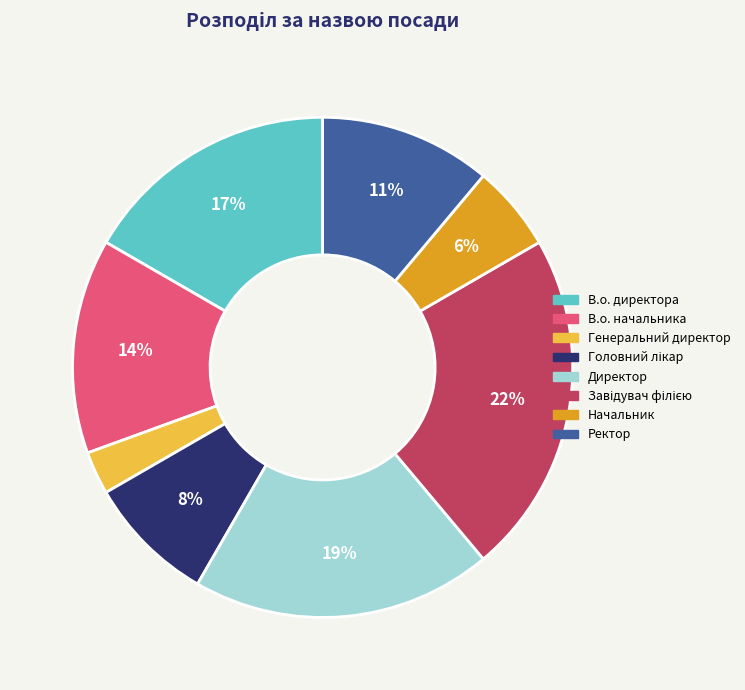

Is it true that Директор is 19% of the pie?

True